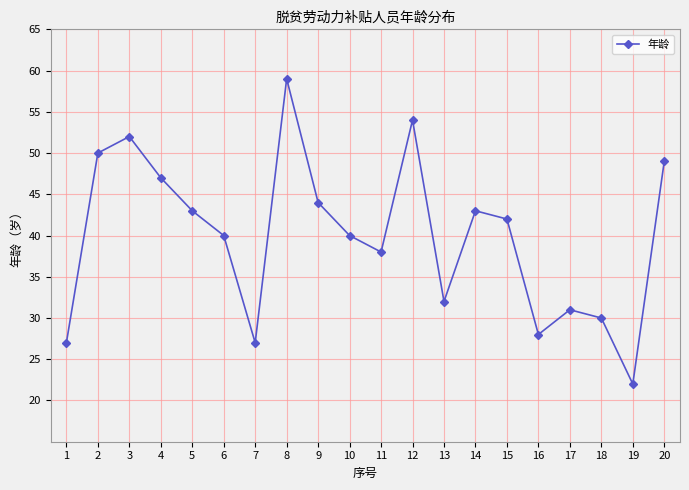

How many points are higher than both their immediate neighbors (excluding endpoints)?

5